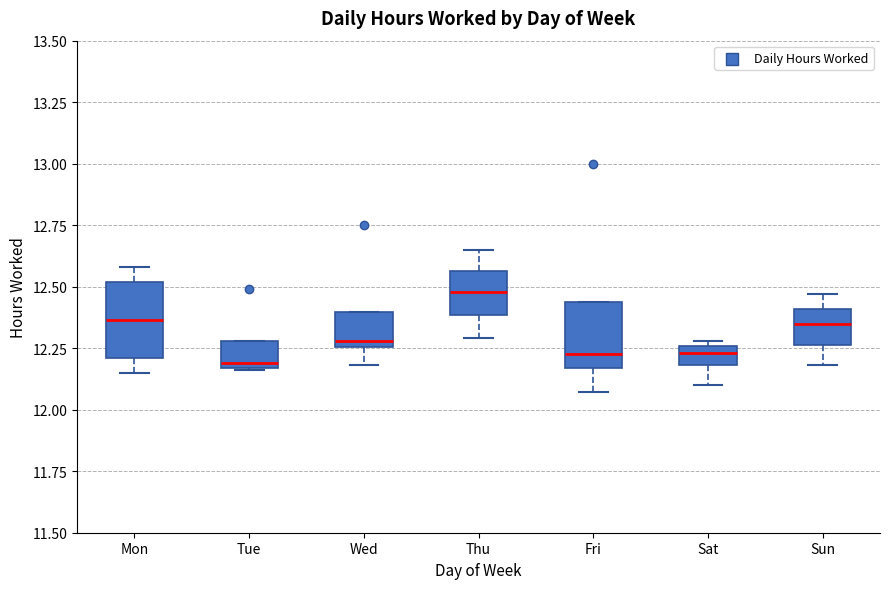

Where is the upper edge of the box for Sun on the y-axis? The values are not printed on the chart, so give them approximately, as read against the axis.

12.40